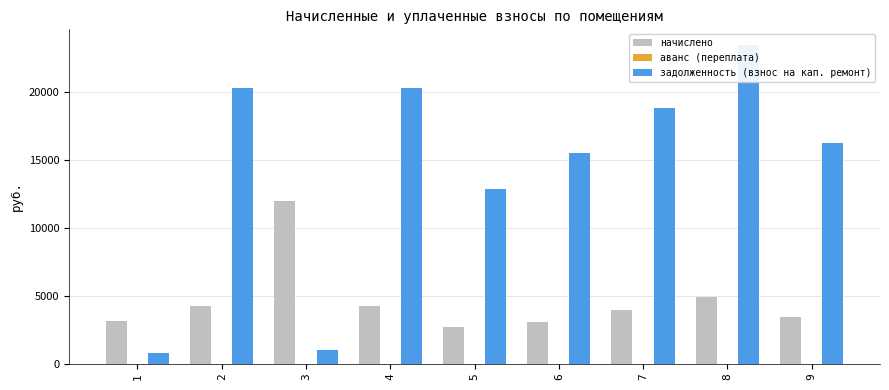

List the series in order of their peak value, highest first.

задолженность (взнос на кап. ремонт), начислено, аванс (переплата)